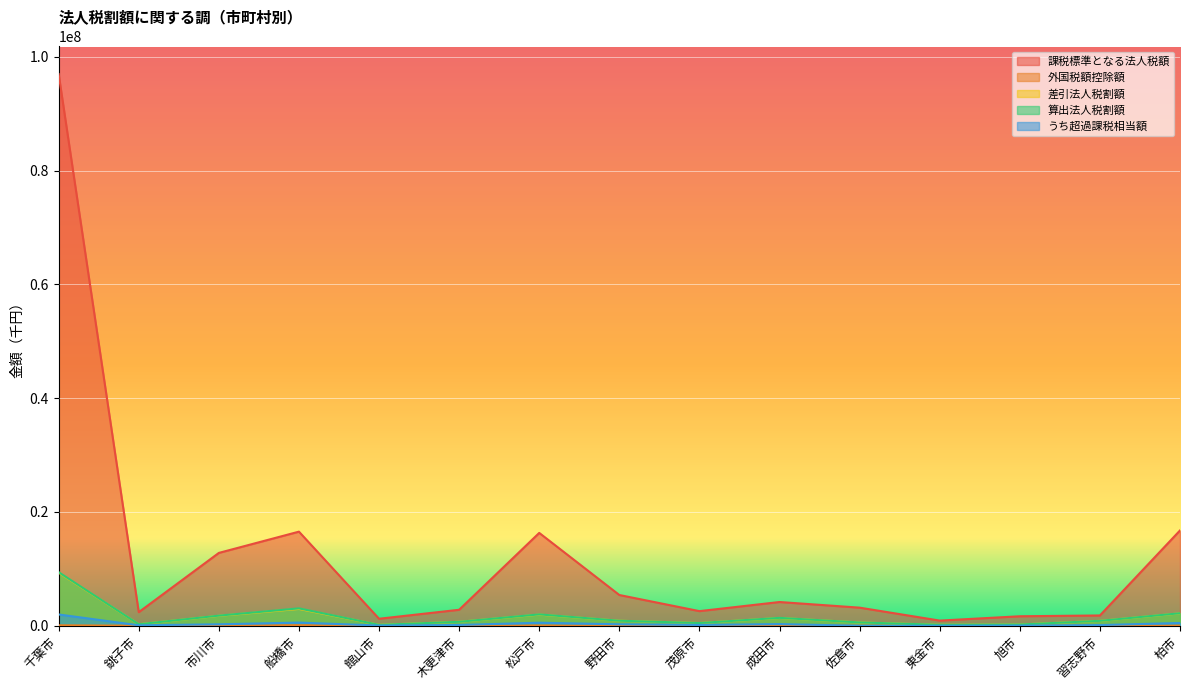

What position from the left is 野田市?

8